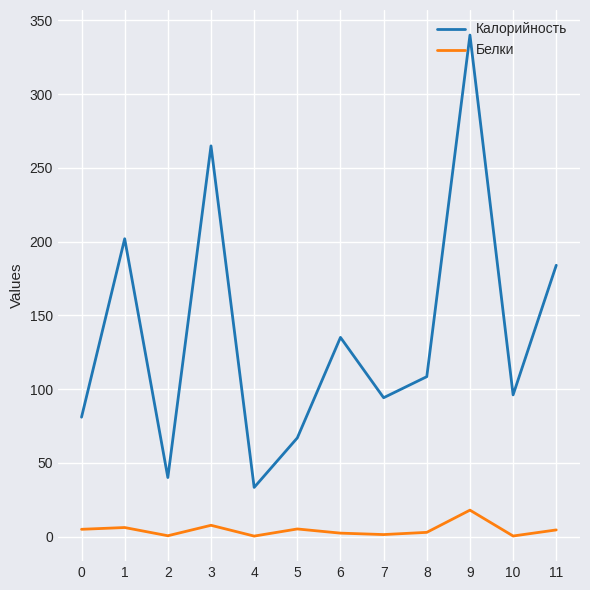

True or false: Белки and Калорийность cross at least once.

False